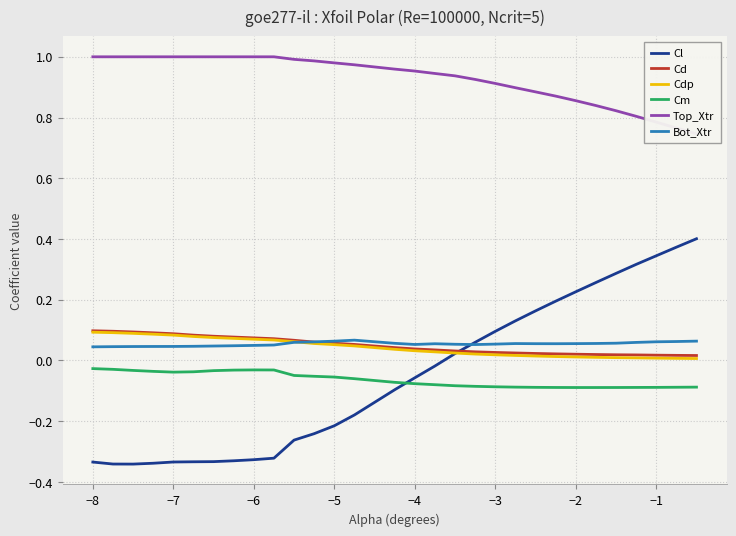

Is it true that Cd equals 0.0 at −5?

False